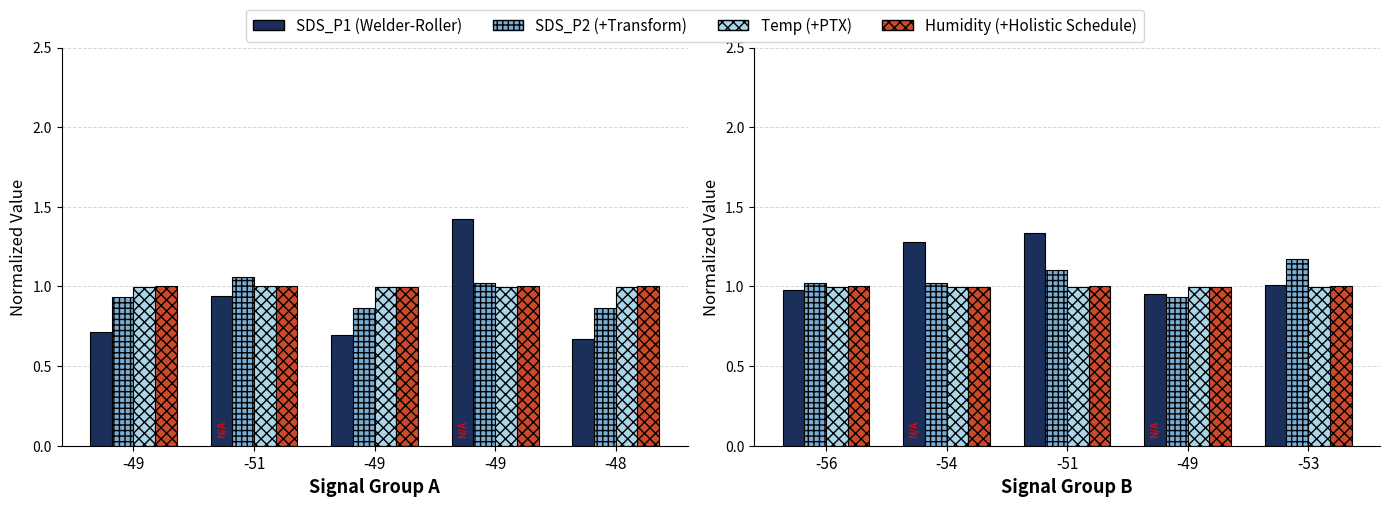

Rank the series by their maximum value, from lowest to highest.

Temp (+PTX), Humidity (+Holistic Schedule), SDS_P2 (+Transform), SDS_P1 (Welder-Roller)